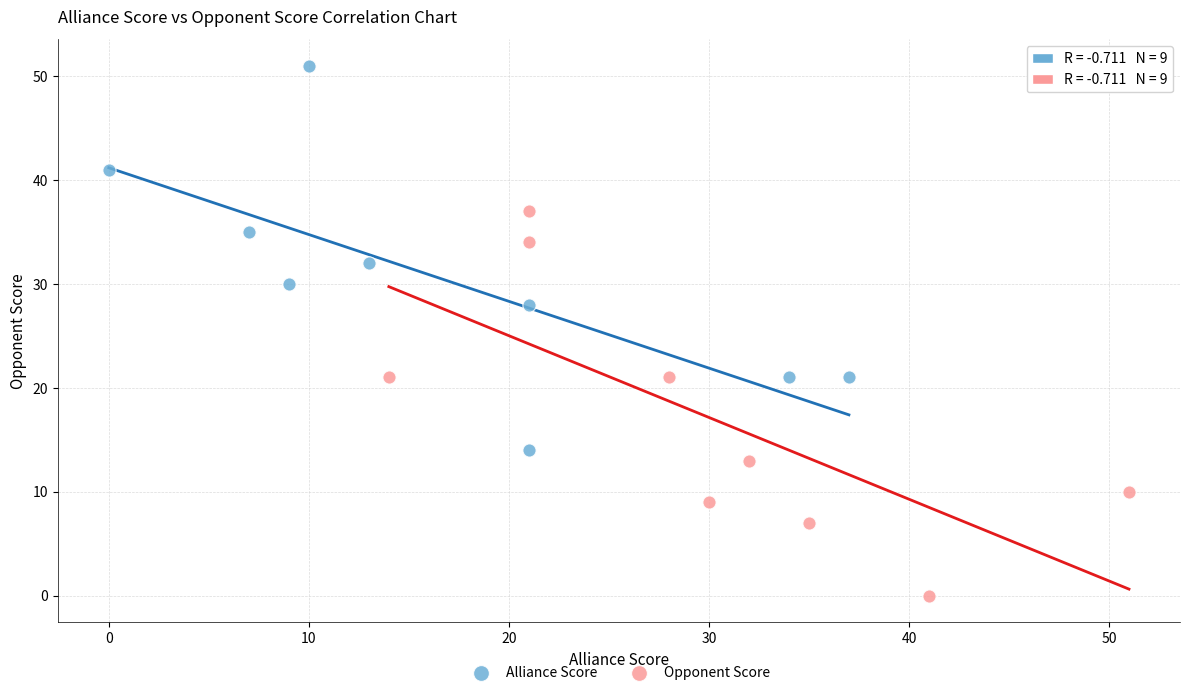

Which series contains the highest Y value?

Alliance Score